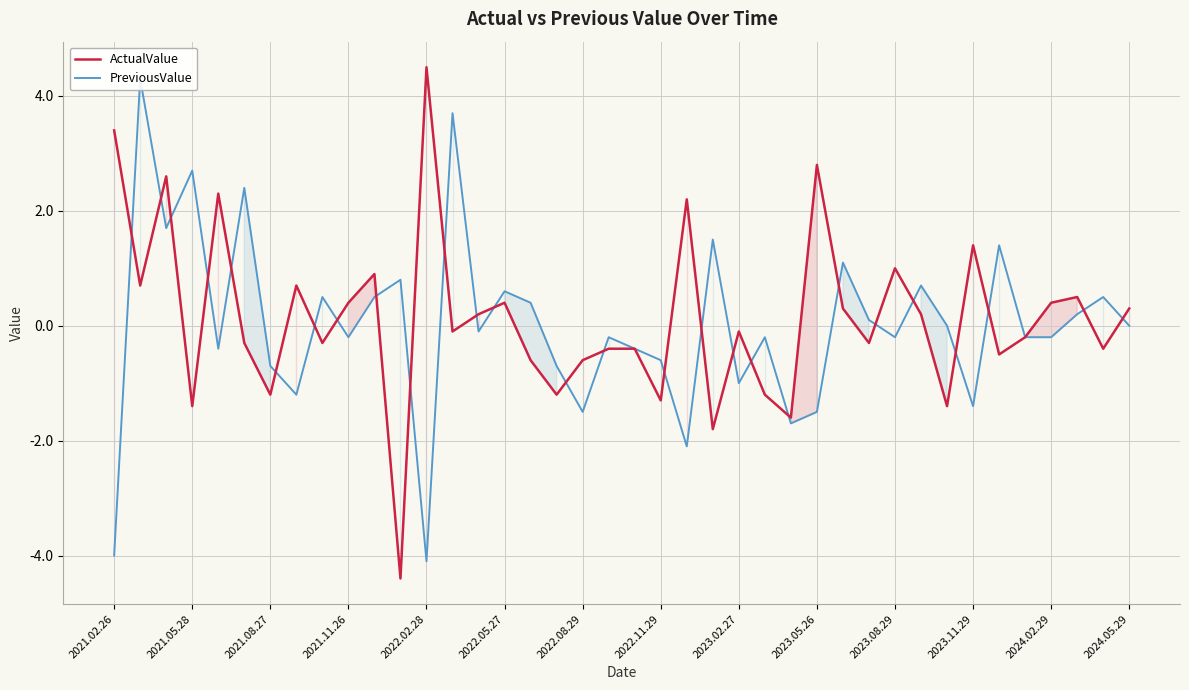

What is the sum of all ActualValue values?

5.5